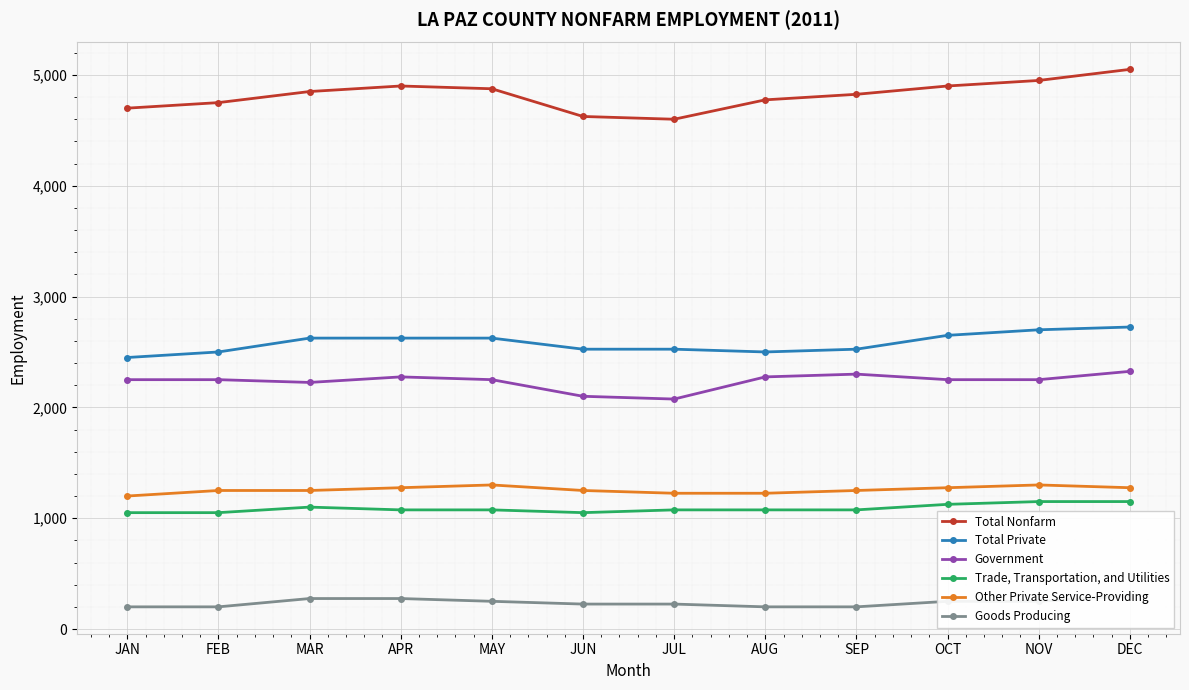

Is the value of Government at MAR greater than the value of Other Private Service-Providing at APR?

Yes